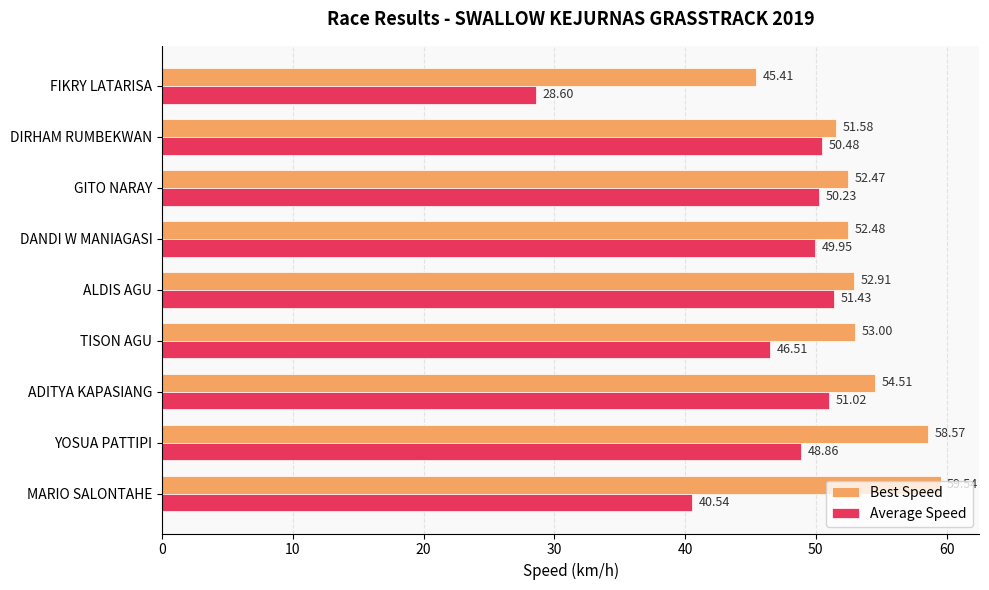

What is the average value of the Average Speed series?

46.4